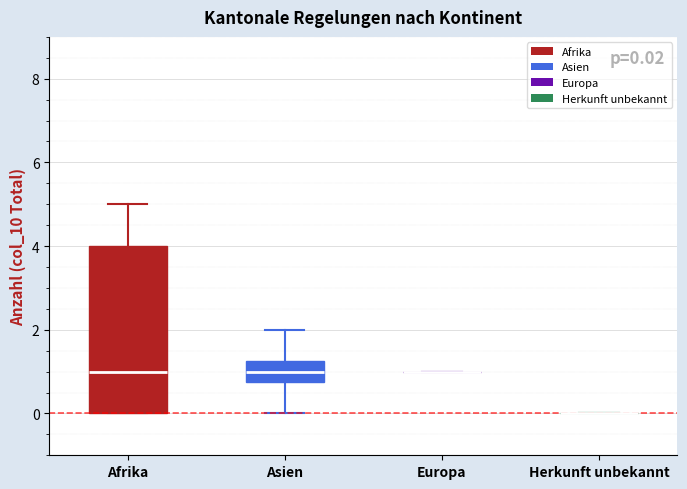

Which box is the tallest, from its lower edge to its upper edge?

Afrika